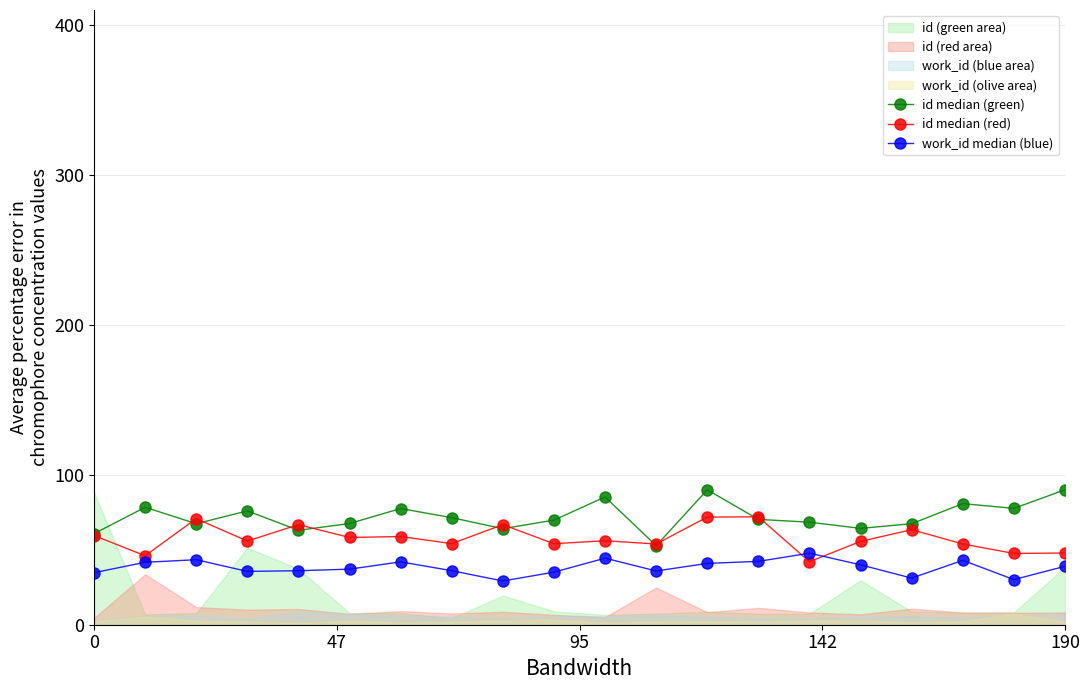

True or false: work_id median (blue) and id median (green) cross at least once.

False